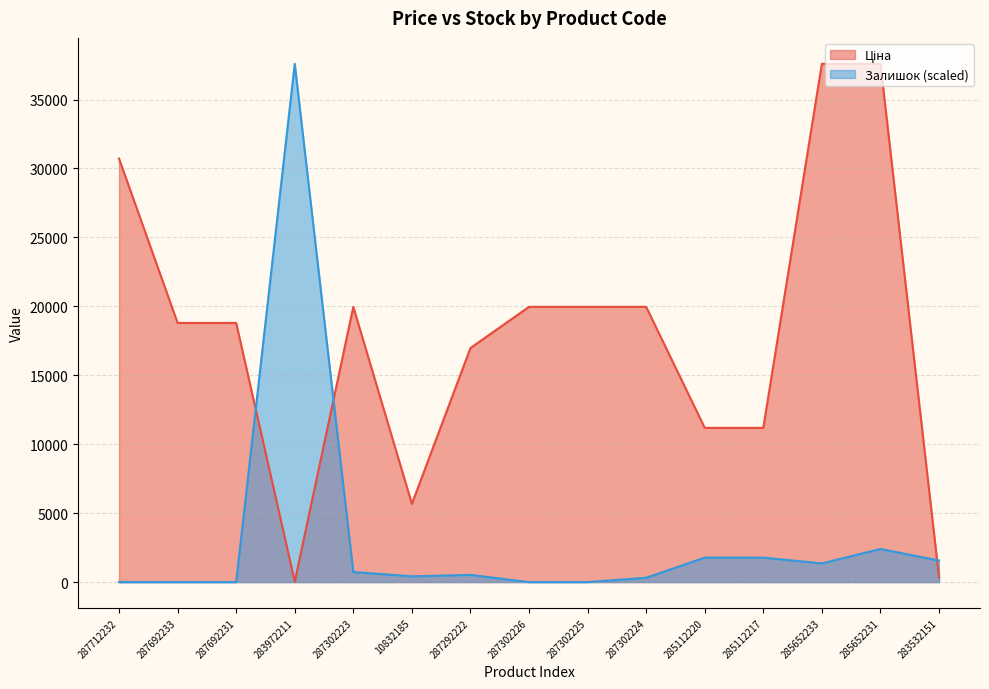

At which category is the sum across all series the highest?

285652231